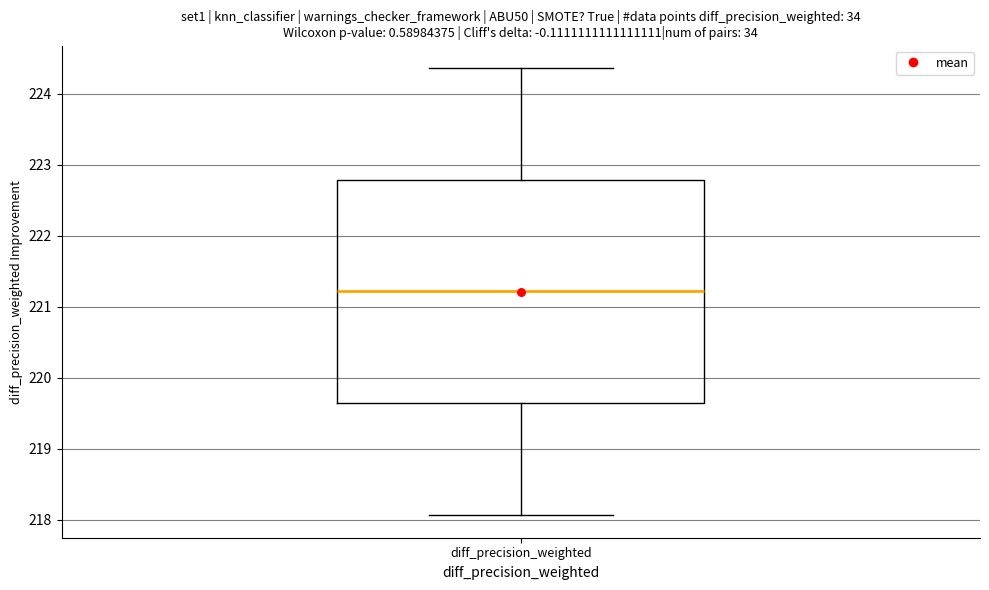

Transcribe this box plot: give where the median line is, the range the box spans, and where the two whiskers end, as read against the y-axis. The values are not printed on the chart, so give them approximately, as read against the axis.

median 221.2, box 219.6 to 222.8, whiskers 218.1 to 224.4